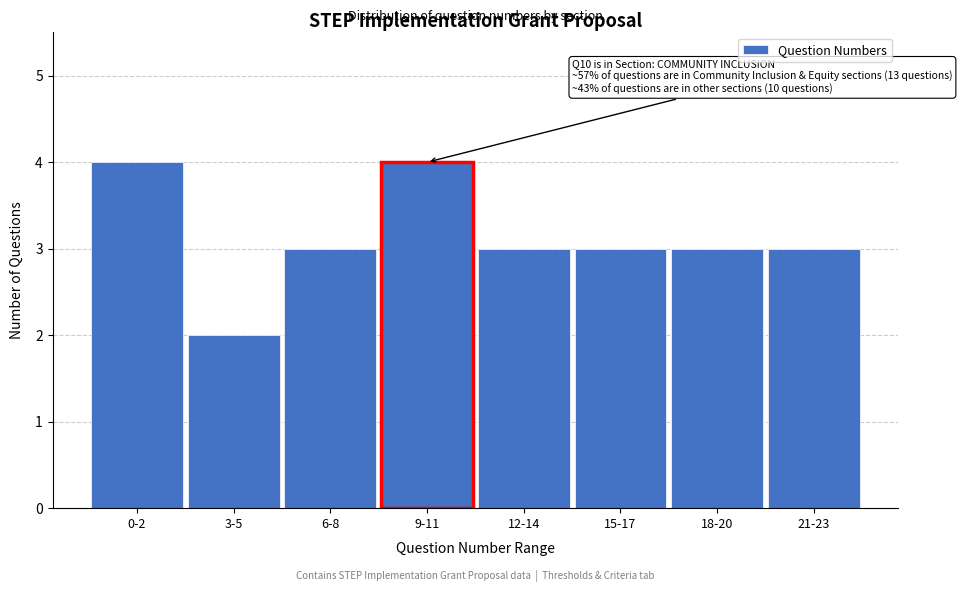

Reading left to right, transcribe all the data shown in this chart.

4	2	3	4	3	3	3	3